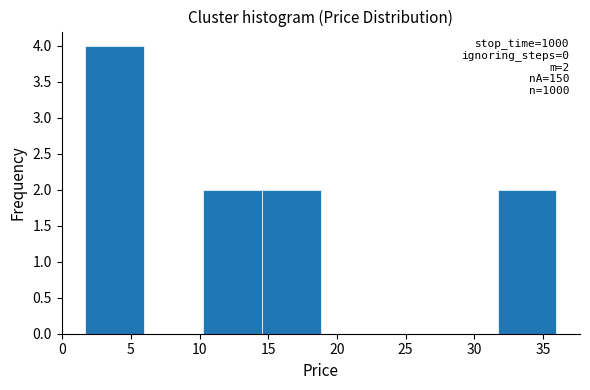

Which range on the x-axis has the tallest bar?

1.5 to 6.0